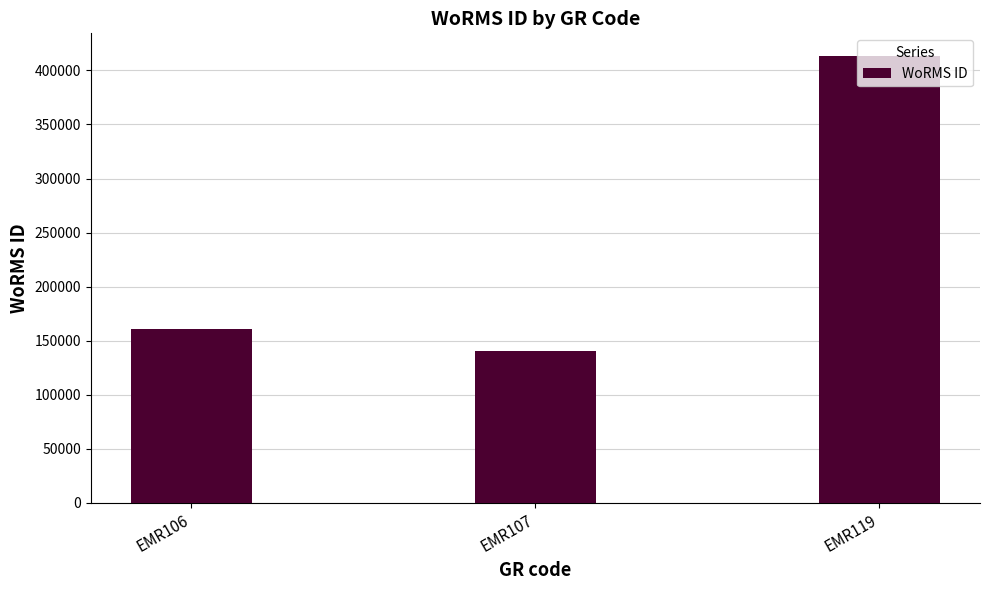

Rank the categories by value from highest to lowest.

EMR119, EMR106, EMR107